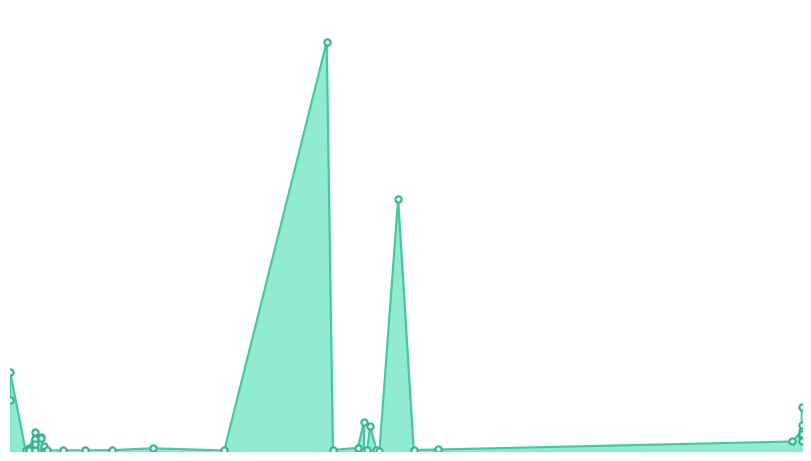

What is the change in value from 26.07.2016 to 09.06.2016?

-8481.0